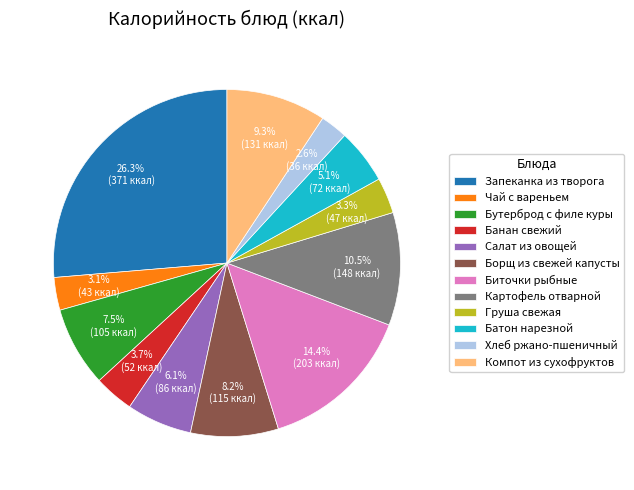

How many slices are in this pie chart?

12